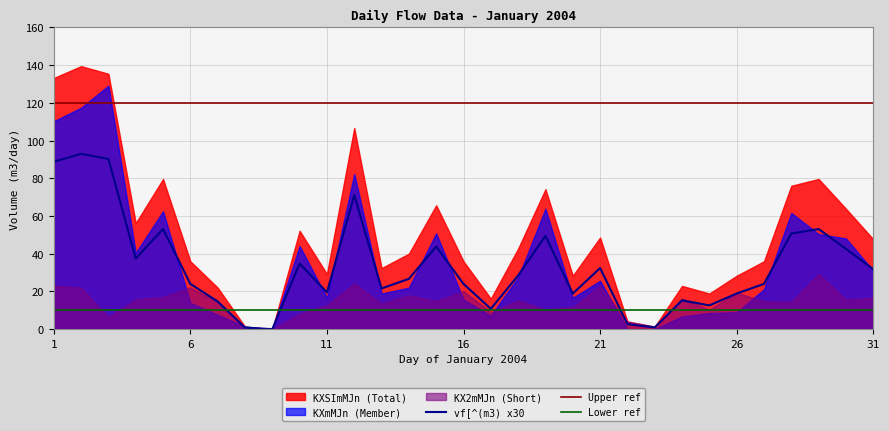

Which has a higher value, 24 or 8?

24